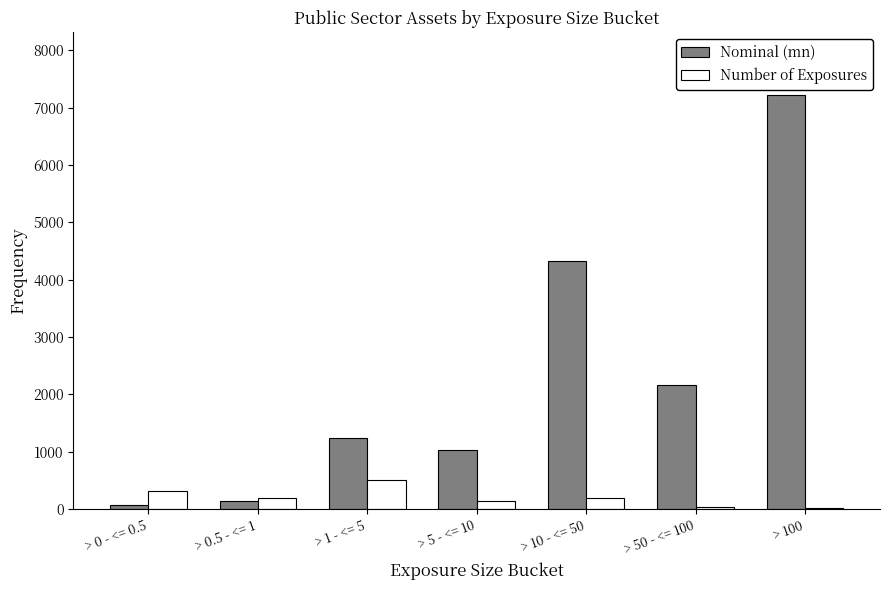

At which label is Nominal (mn) closest to 3646?

> 10 - <= 50